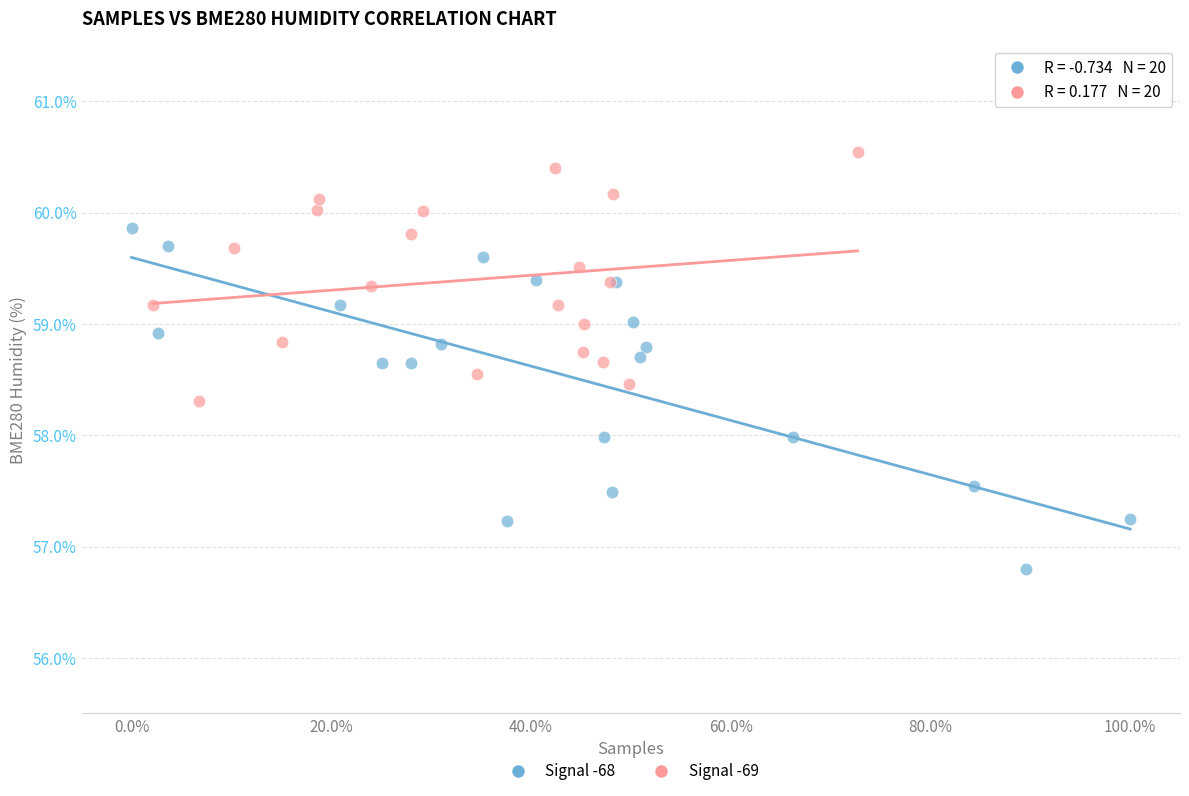

Which series contains the lowest Y value?

Signal -68